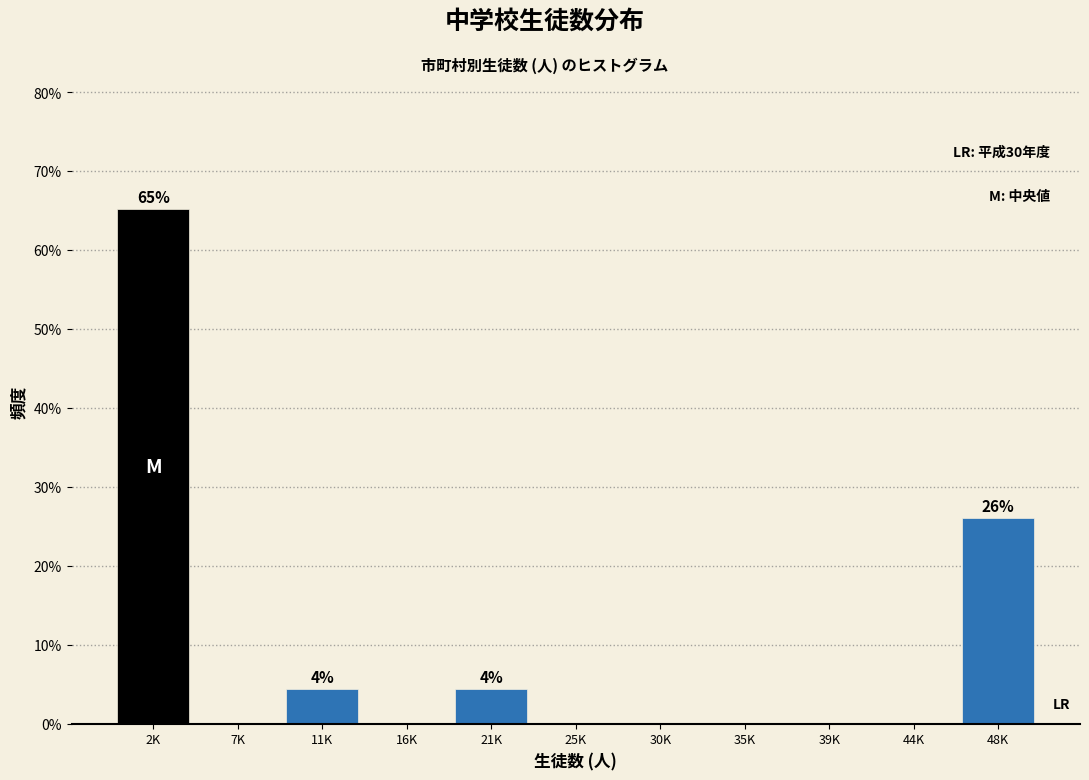

Reading right to left, list all the values displayed in this chart.

48K=26.1	44K=0.0	39K=0.0	35K=0.0	30K=0.0	25K=0.0	21K=4.3	16K=0.0	11K=4.3	7K=0.0	2K=65.2